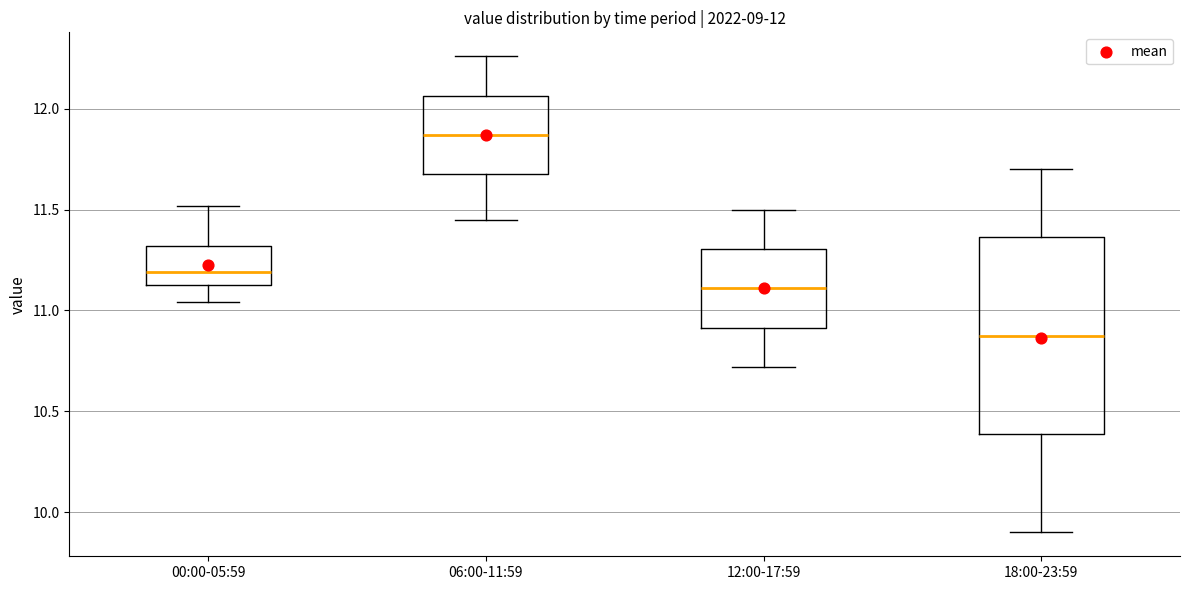

Which box has the lowest median line?

18:00-23:59